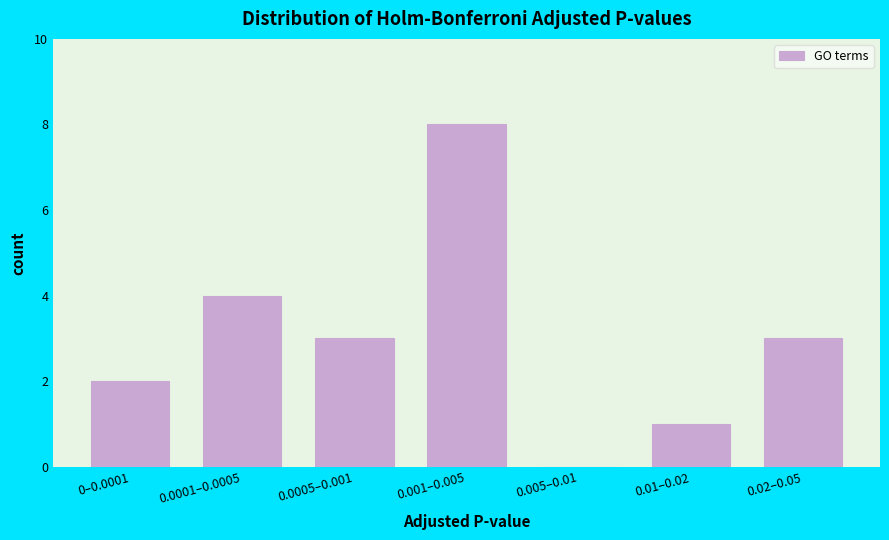

Reading left to right, list all the values displayed in this chart.

0–0.0001=2	0.0001–0.0005=4	0.0005–0.001=3	0.001–0.005=8	0.005–0.01=0	0.01–0.02=1	0.02–0.05=3